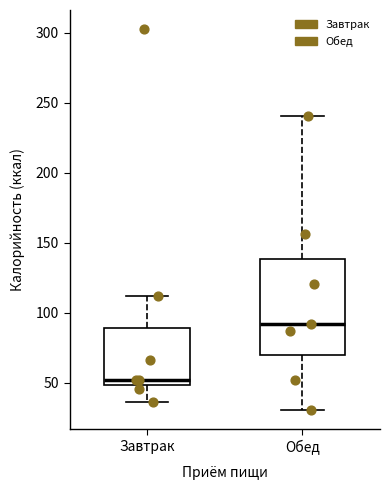

Where does the median line of the box for Обед sit on the y-axis? The values are not printed on the chart, so give them approximately, as read against the axis.

90